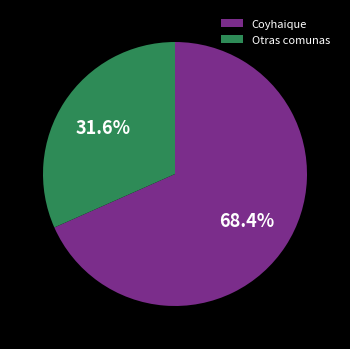

Is the sum of Otras comunas and Coyhaique greater than half?

Yes